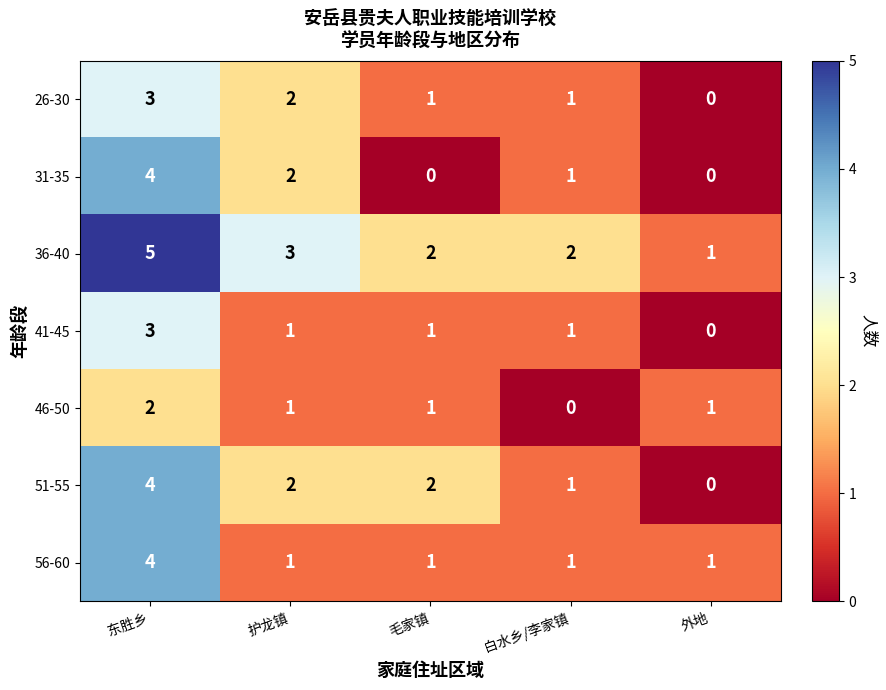

What is the sum of all 46-50 values?

5